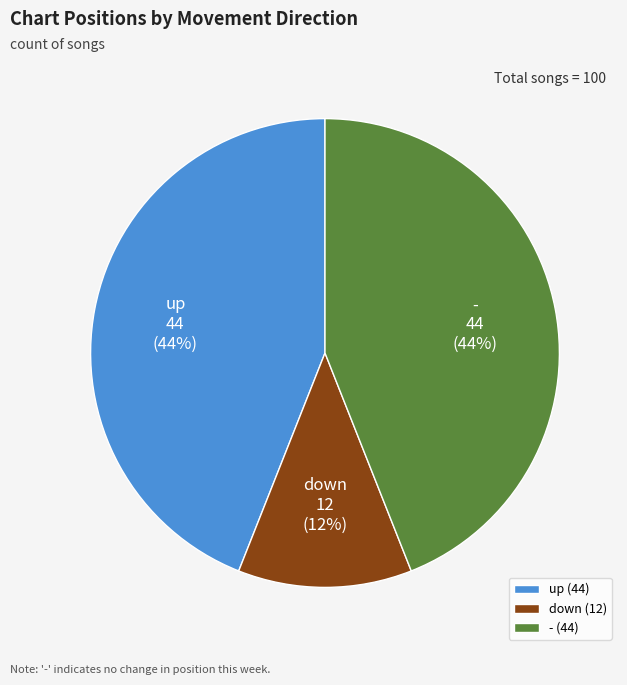

Approximately how many times larger is the value at - compared to down?

3.7